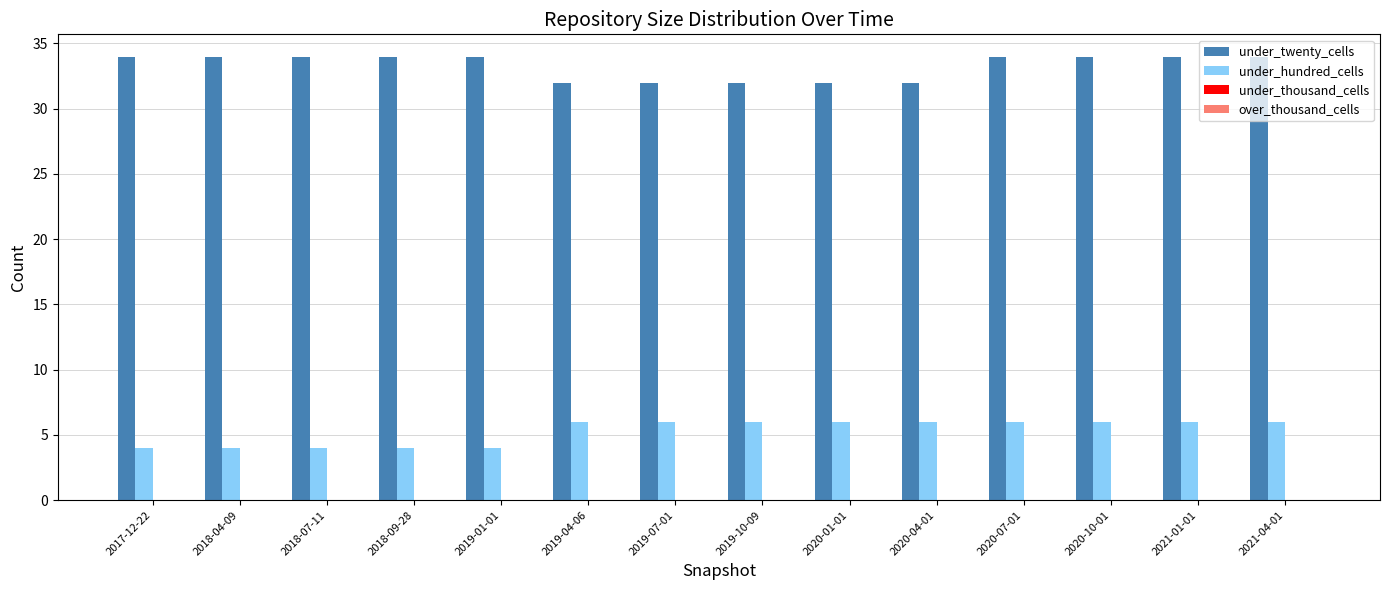

List the series in order of their peak value, lowest first.

under_hundred_cells, under_twenty_cells